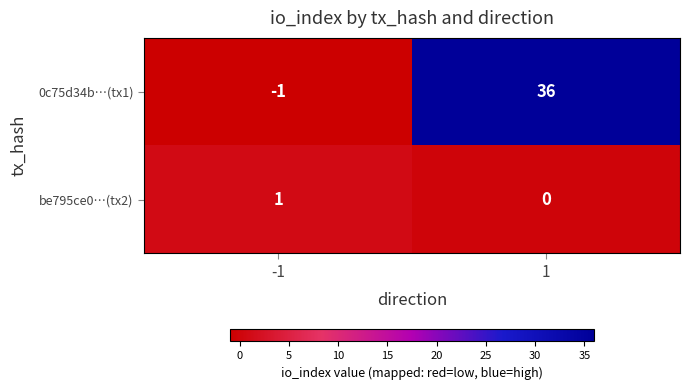

How many distinct data groups are displayed?

2